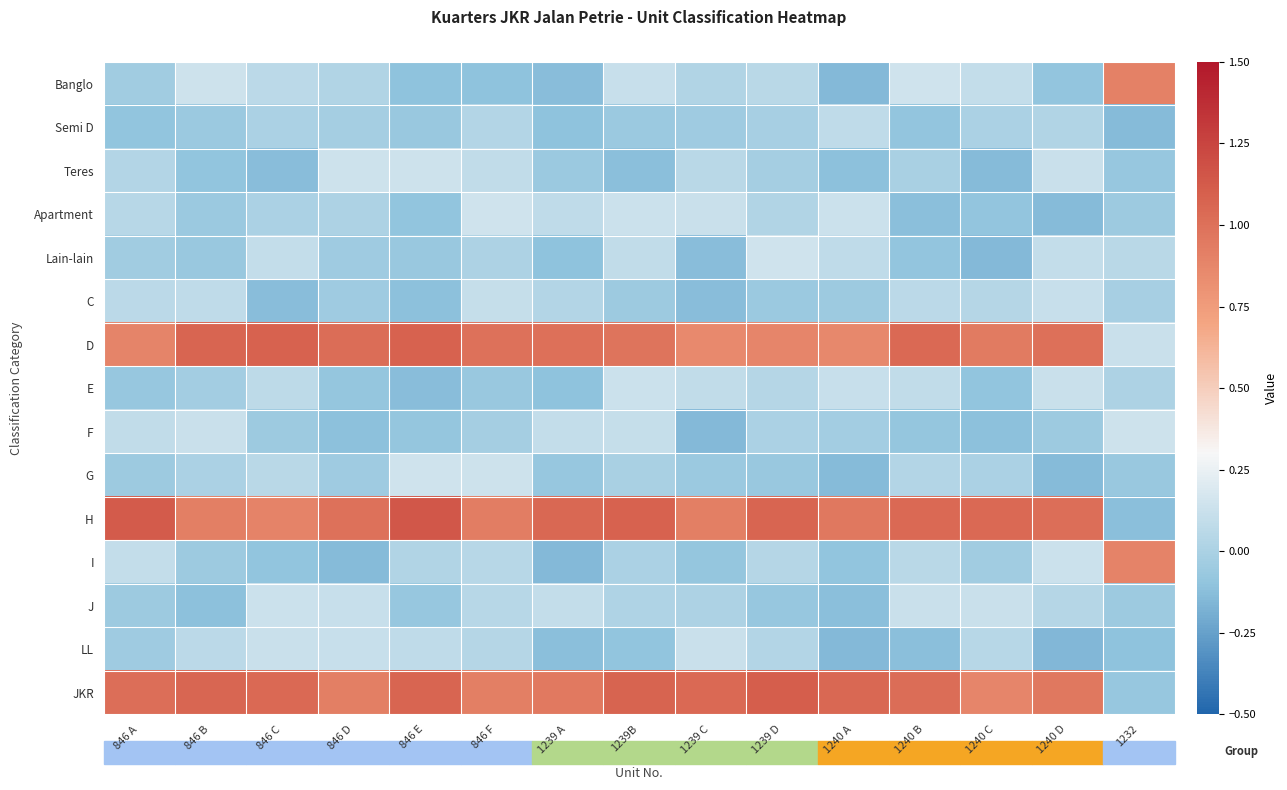

Reading left to right, transcribe all the data shown in this chart.

Banglo: 846 A=-0.0	846 B=0.1	846 C=0.1	846 D=0.0	846 E=-0.1	846 F=-0.1	1239 A=-0.1	1239B=0.1	1239 C=0.0	1239 D=0.1	1240 A=-0.1	1240 B=0.1	1240 C=0.1	1240 D=-0.1	1232=0.9
Semi D: 846 A=-0.1	846 B=-0.1	846 C=0.0	846 D=-0.0	846 E=-0.1	846 F=0.0	1239 A=-0.1	1239B=-0.1	1239 C=-0.0	1239 D=-0.0	1240 A=0.1	1240 B=-0.1	1240 C=0.0	1240 D=0.0	1232=-0.1
Teres: 846 A=0.0	846 B=-0.1	846 C=-0.1	846 D=0.1	846 E=0.1	846 F=0.1	1239 A=-0.1	1239B=-0.1	1239 C=0.1	1239 D=-0.0	1240 A=-0.1	1240 B=-0.0	1240 C=-0.1	1240 D=0.1	1232=-0.1
Apartment: 846 A=0.0	846 B=-0.1	846 C=0.0	846 D=0.0	846 E=-0.1	846 F=0.1	1239 A=0.1	1239B=0.1	1239 C=0.1	1239 D=0.0	1240 A=0.1	1240 B=-0.1	1240 C=-0.1	1240 D=-0.1	1232=-0.1
Lain-lain: 846 A=-0.0	846 B=-0.1	846 C=0.1	846 D=-0.0	846 E=-0.1	846 F=0.0	1239 A=-0.1	1239B=0.1	1239 C=-0.1	1239 D=0.1	1240 A=0.1	1240 B=-0.1	1240 C=-0.1	1240 D=0.1	1232=0.1
C: 846 A=0.1	846 B=0.1	846 C=-0.1	846 D=-0.0	846 E=-0.1	846 F=0.1	1239 A=0.0	1239B=-0.1	1239 C=-0.1	1239 D=-0.1	1240 A=-0.1	1240 B=0.1	1240 C=0.0	1240 D=0.1	1232=-0.0
D: 846 A=0.9	846 B=1.1	846 C=1.1	846 D=1.0	846 E=1.1	846 F=1.0	1239 A=1.0	1239B=1.0	1239 C=0.9	1239 D=0.9	1240 A=0.9	1240 B=1.0	1240 C=0.9	1240 D=1.0	1232=0.1
E: 846 A=-0.1	846 B=-0.0	846 C=0.1	846 D=-0.1	846 E=-0.1	846 F=-0.1	1239 A=-0.1	1239B=0.1	1239 C=0.1	1239 D=0.0	1240 A=0.1	1240 B=0.1	1240 C=-0.1	1240 D=0.1	1232=0.0
F: 846 A=0.1	846 B=0.1	846 C=-0.1	846 D=-0.1	846 E=-0.1	846 F=-0.0	1239 A=0.1	1239B=0.1	1239 C=-0.1	1239 D=0.0	1240 A=-0.0	1240 B=-0.1	1240 C=-0.1	1240 D=-0.0	1232=0.1
G: 846 A=-0.1	846 B=0.0	846 C=0.1	846 D=-0.0	846 E=0.1	846 F=0.1	1239 A=-0.1	1239B=-0.0	1239 C=-0.1	1239 D=-0.1	1240 A=-0.1	1240 B=0.0	1240 C=0.0	1240 D=-0.1	1232=-0.1
H: 846 A=1.1	846 B=0.9	846 C=0.9	846 D=1.0	846 E=1.1	846 F=0.9	1239 A=1.1	1239B=1.1	1239 C=0.9	1239 D=1.1	1240 A=1.0	1240 B=1.0	1240 C=1.0	1240 D=1.0	1232=-0.1
I: 846 A=0.1	846 B=-0.1	846 C=-0.1	846 D=-0.1	846 E=0.0	846 F=0.1	1239 A=-0.1	1239B=0.0	1239 C=-0.1	1239 D=0.0	1240 A=-0.1	1240 B=0.1	1240 C=-0.0	1240 D=0.1	1232=0.9
J: 846 A=-0.0	846 B=-0.1	846 C=0.1	846 D=0.1	846 E=-0.1	846 F=0.0	1239 A=0.1	1239B=0.0	1239 C=0.0	1239 D=-0.1	1240 A=-0.1	1240 B=0.1	1240 C=0.1	1240 D=0.0	1232=-0.0
LL: 846 A=-0.0	846 B=0.1	846 C=0.1	846 D=0.1	846 E=0.1	846 F=0.0	1239 A=-0.1	1239B=-0.1	1239 C=0.1	1239 D=0.0	1240 A=-0.1	1240 B=-0.1	1240 C=0.0	1240 D=-0.1	1232=-0.1
JKR: 846 A=1.0	846 B=1.1	846 C=1.0	846 D=0.9	846 E=1.1	846 F=0.9	1239 A=0.9	1239B=1.1	1239 C=1.0	1239 D=1.1	1240 A=1.0	1240 B=1.0	1240 C=0.9	1240 D=1.0	1232=-0.1